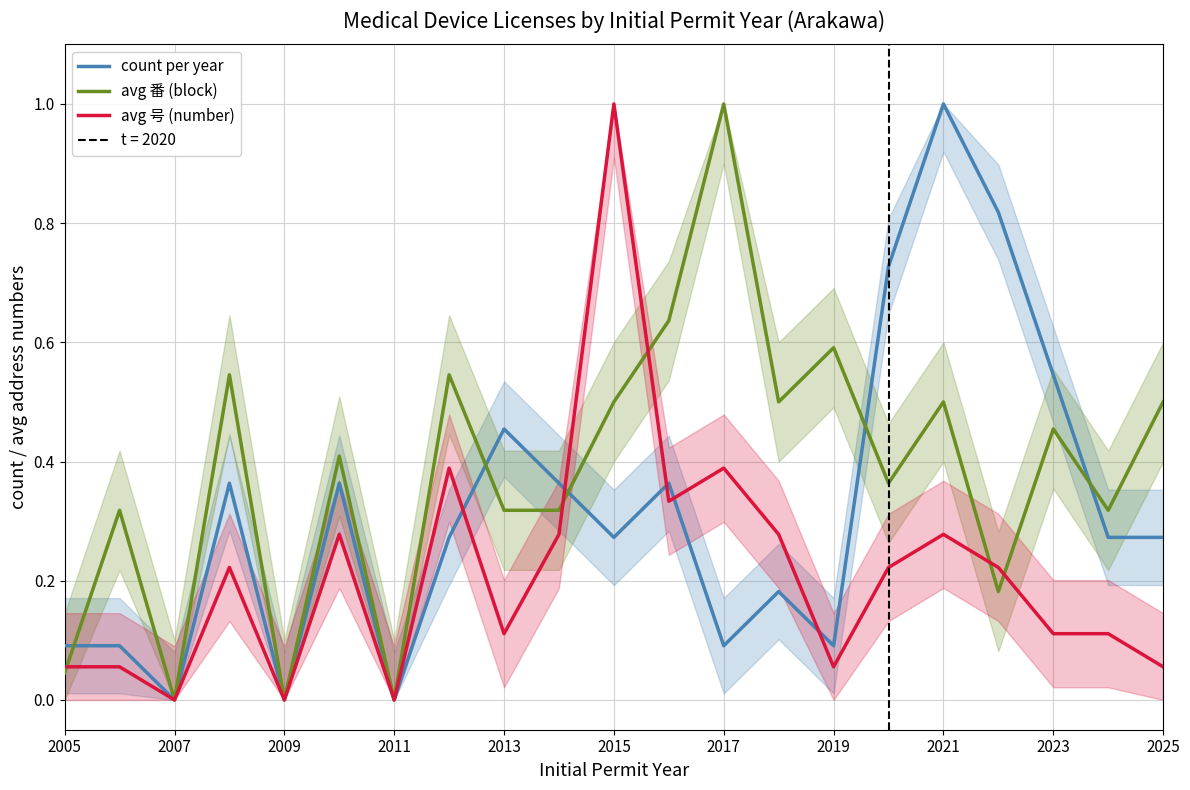

What is the maximum value for avg 番 (block)?

1.0